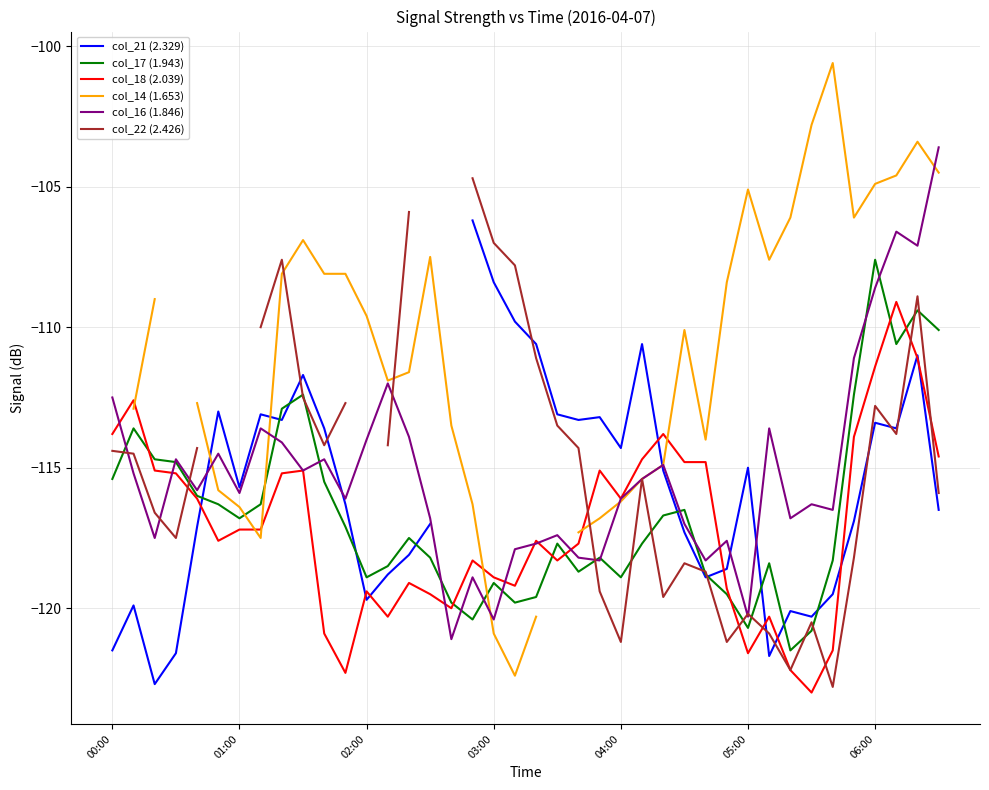

True or false: col_18 (2.039) has a value of -170.2 at 03:00.

False